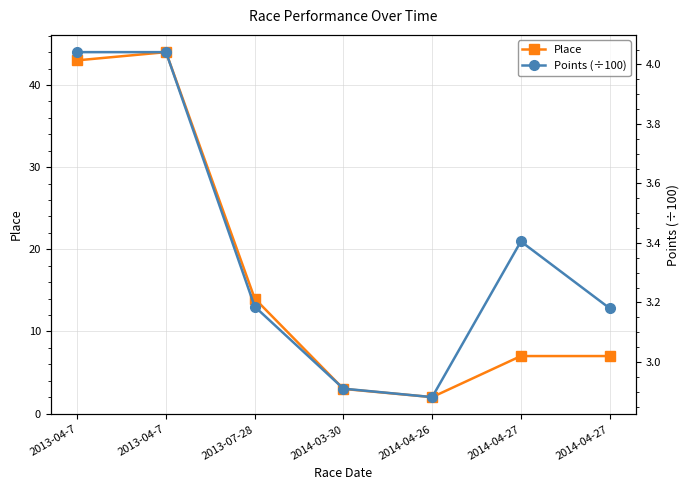

Rank the series at 2014-04-27 from lowest to highest value.

Points (÷100), Place